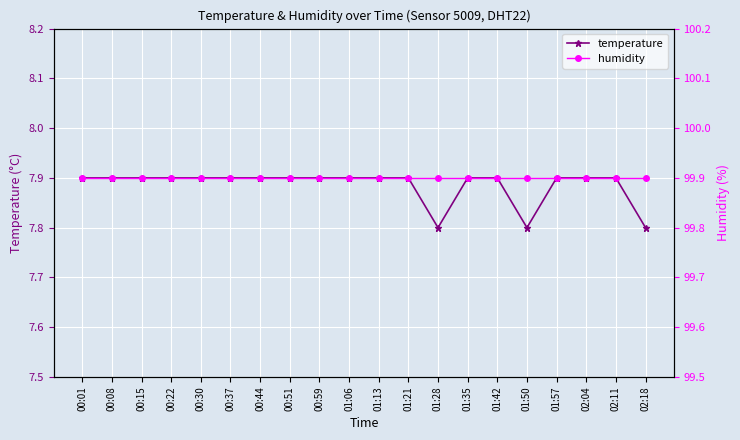

What are all the series names shown in the legend?

temperature, humidity